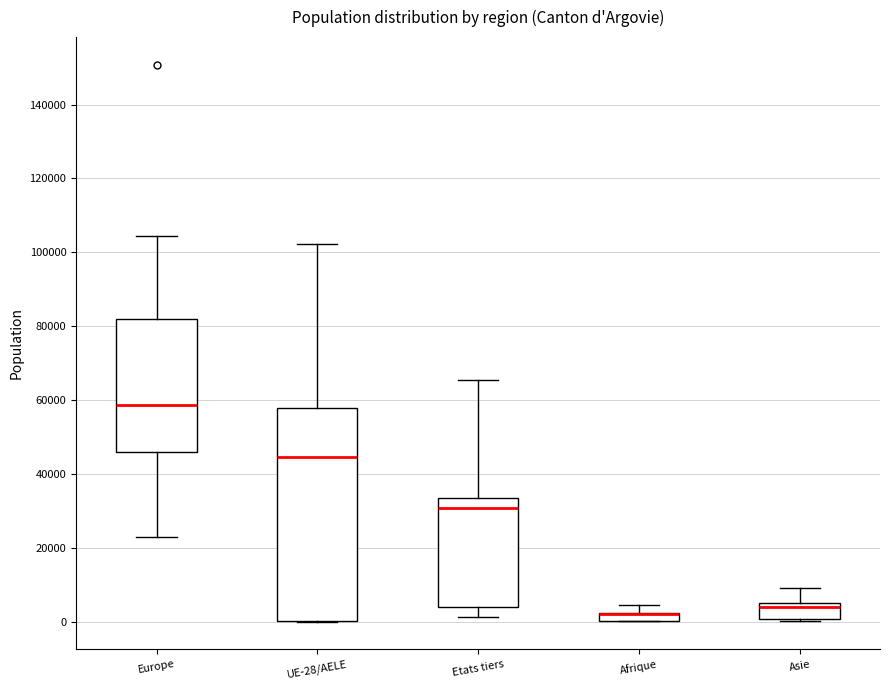

Comparing the boxes themselves (not the whiskers), which one is the tallest?

UE-28/AELE